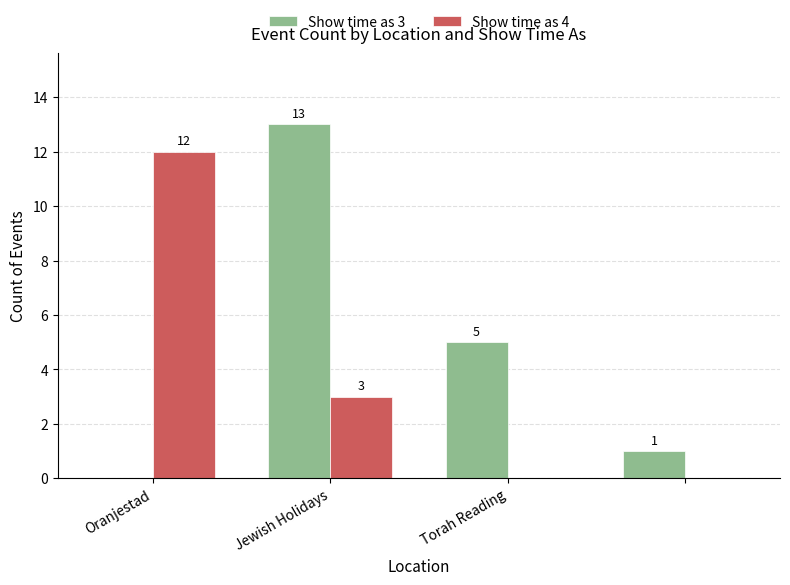

What is the average value of the Show time as 3 series?

5